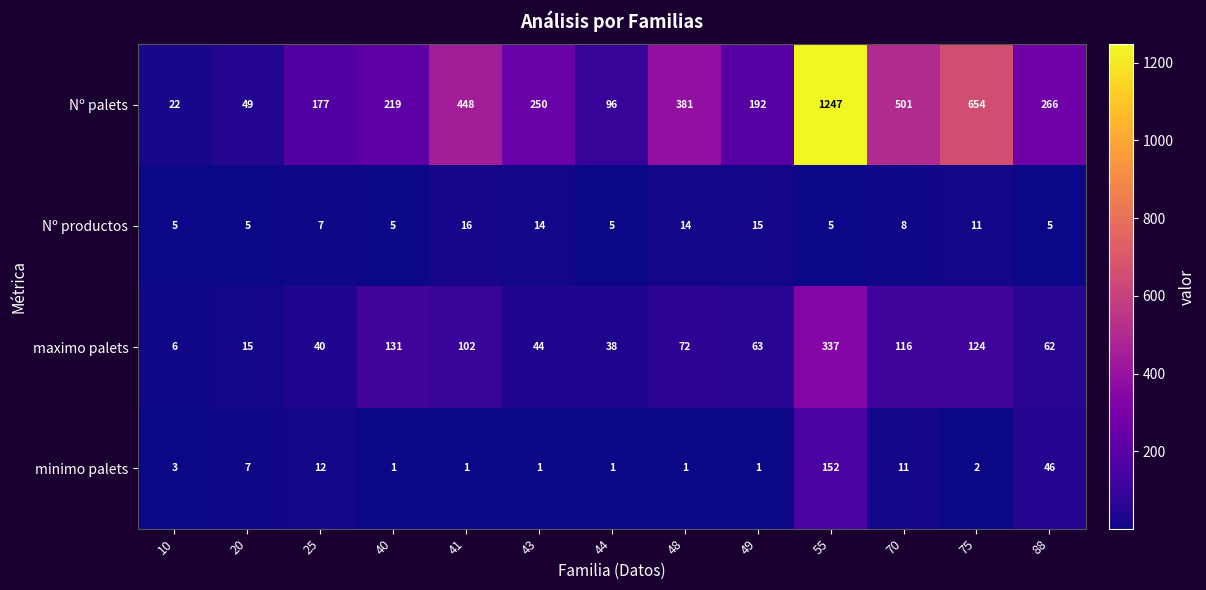

What is the total value across all series at 25?

236